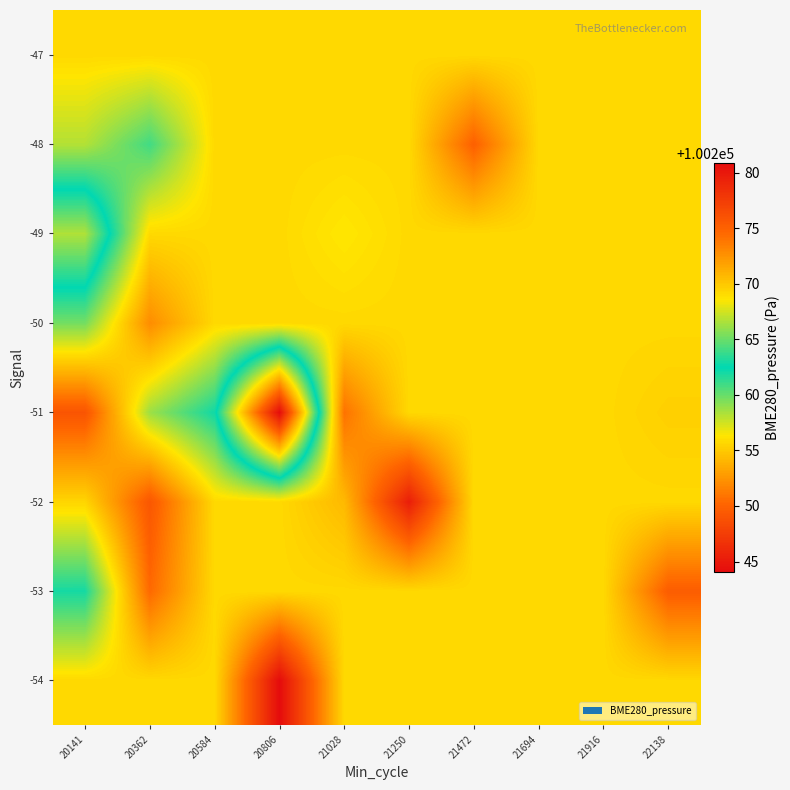

Which has a higher value, 21472 or 21028?

21472